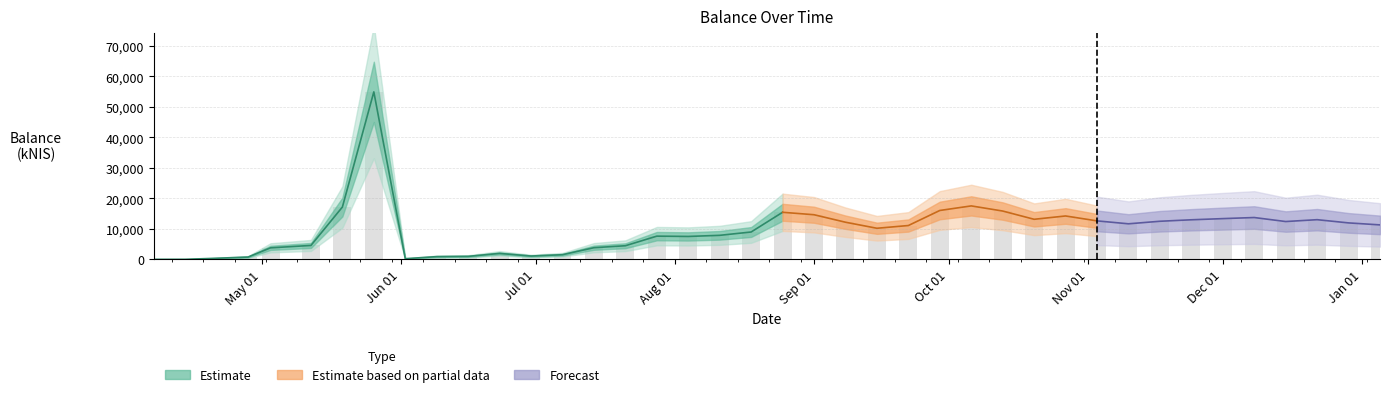

What is the maximum value shown in the chart?

54916.8